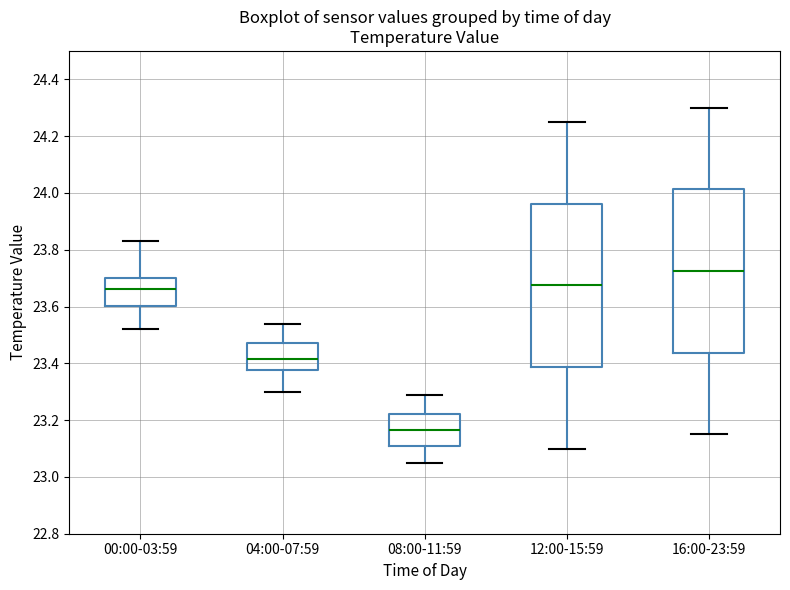

Which box has the highest median line?

16:00-23:59